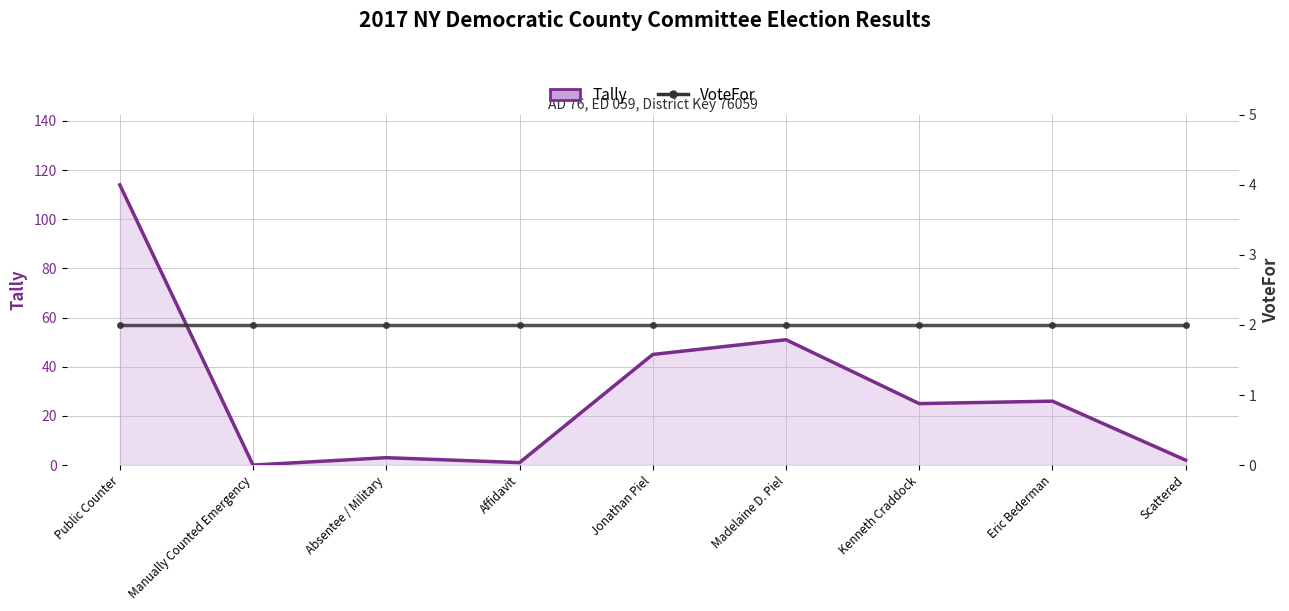

Is the value of Tally at Kenneth Craddock greater than the value of VoteFor at Madelaine D. Piel?

Yes